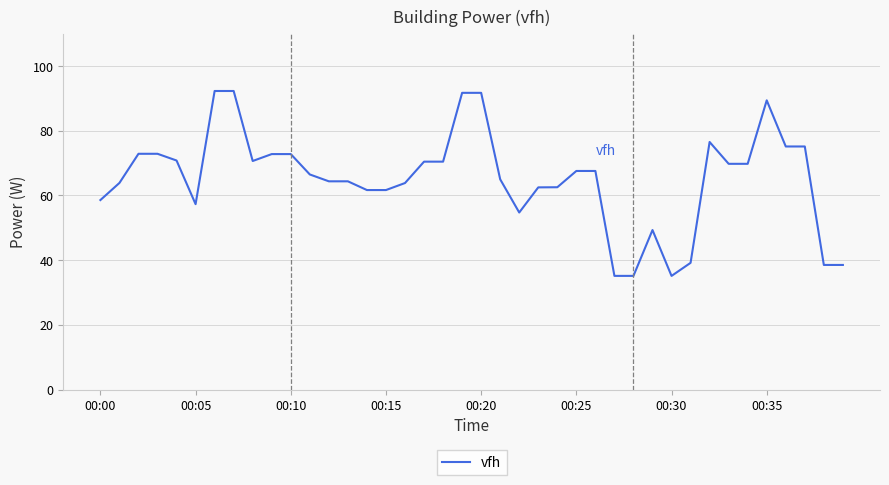

How many values exceed 67?

20